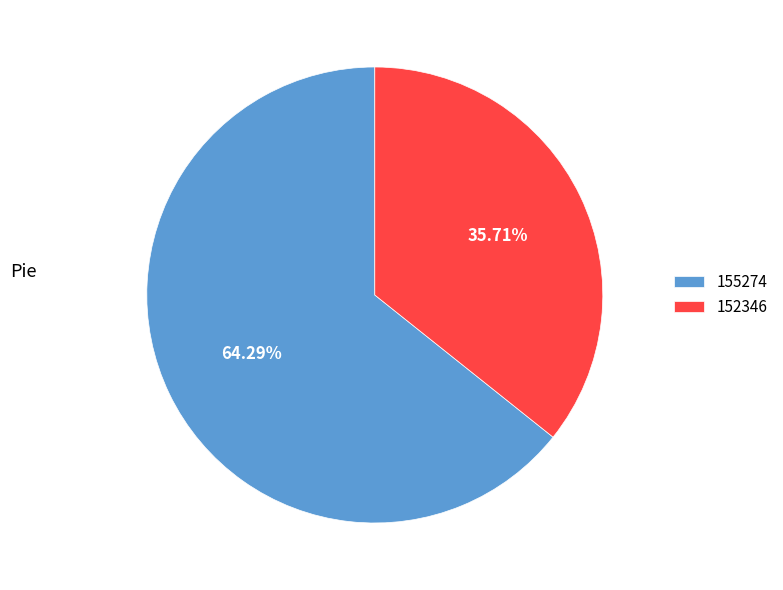

The 155274 slice represents 64% of the pie. True or false?

True